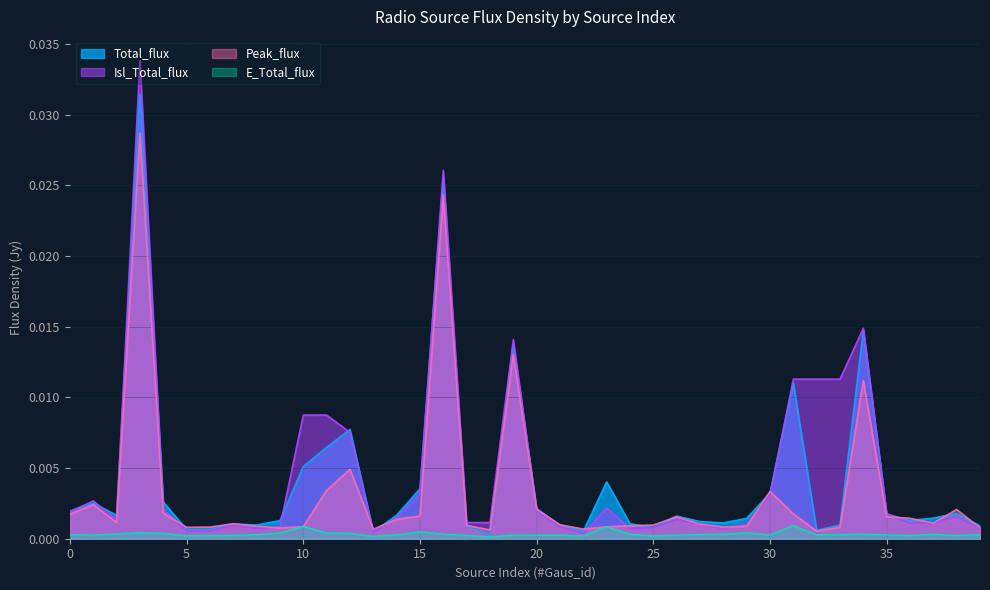

Is it true that Isl_Total_flux equals 0.0 at 10?

True